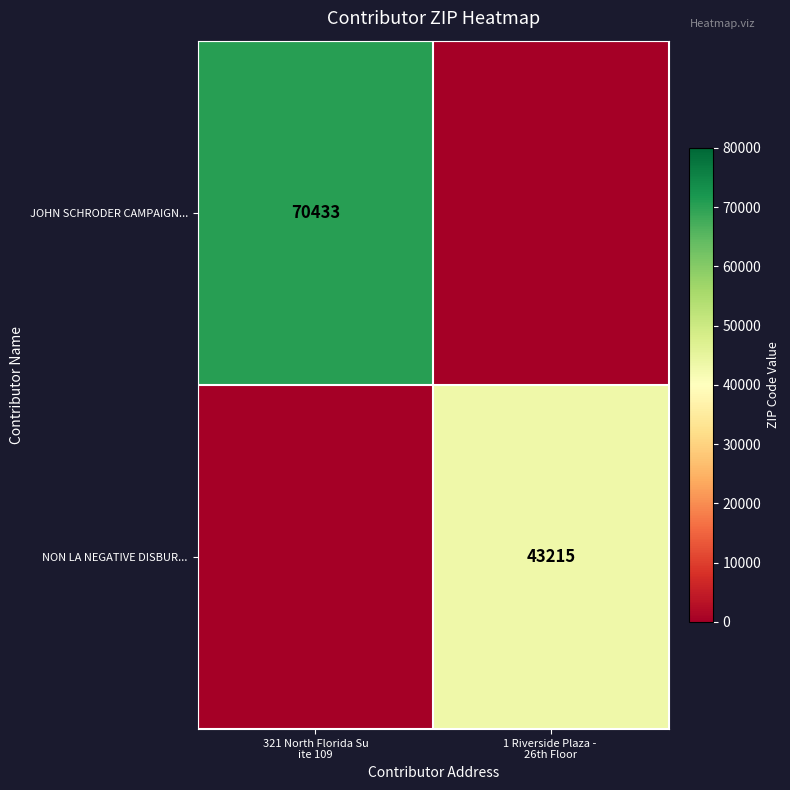

The JOHN SCHRODER CAMPAIGN... series shows 70433 at 321 North Florida Su ite 109. True or false?

True